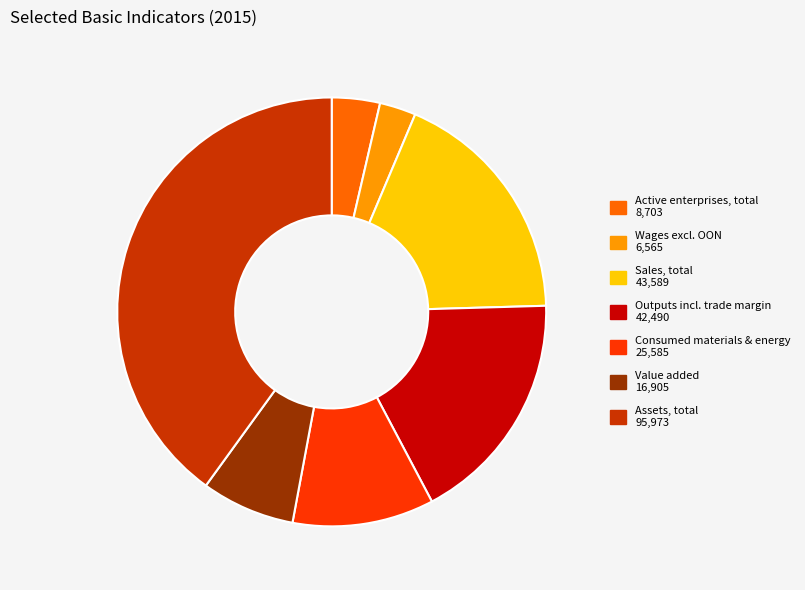

What is the ratio of the value at Value added to the value at Wages excl. OON?

2.6